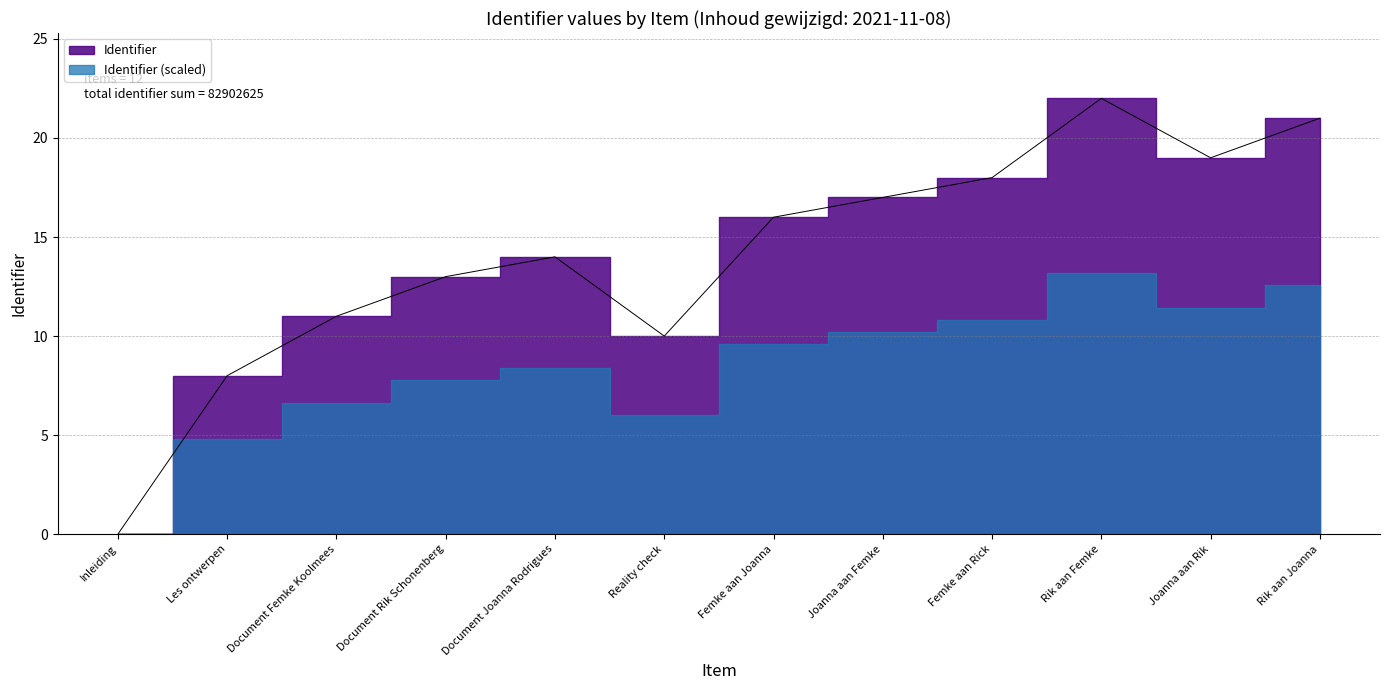

Count the number of values greater than 16.

5